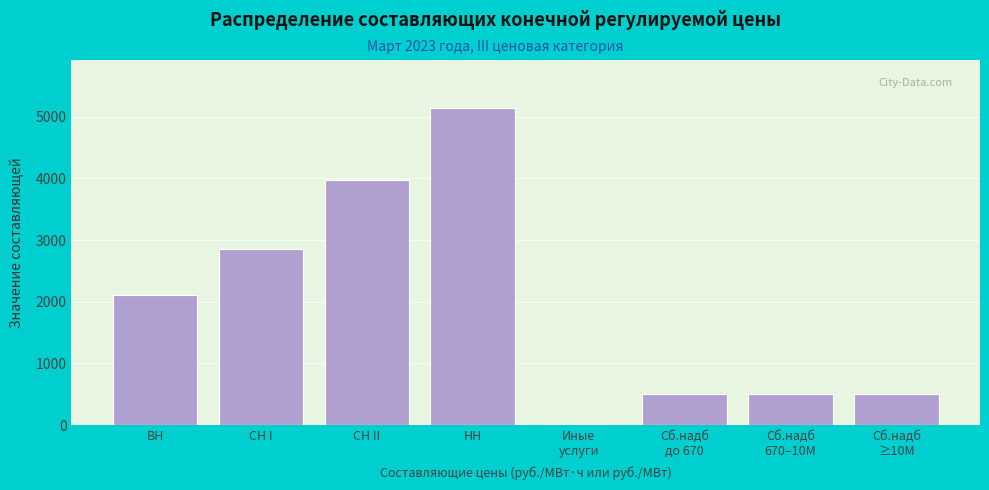

At which label is the value closest to 2576?

СН I